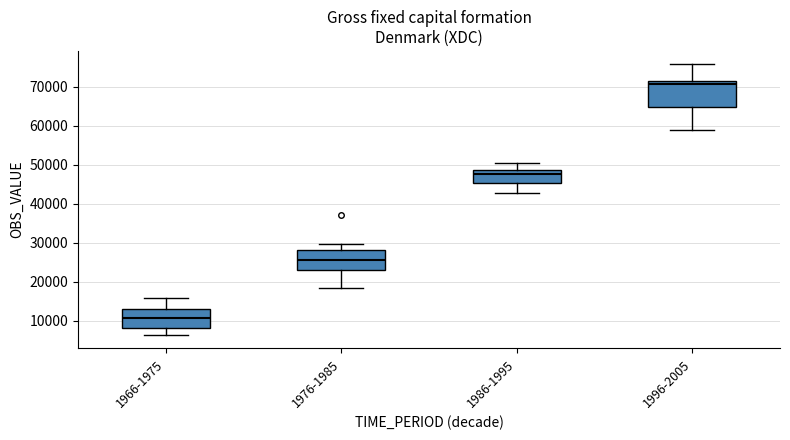

Where does the upper whisker of the box for 1966-1975 end on the y-axis? The values are not printed on the chart, so give them approximately, as read against the axis.

16000